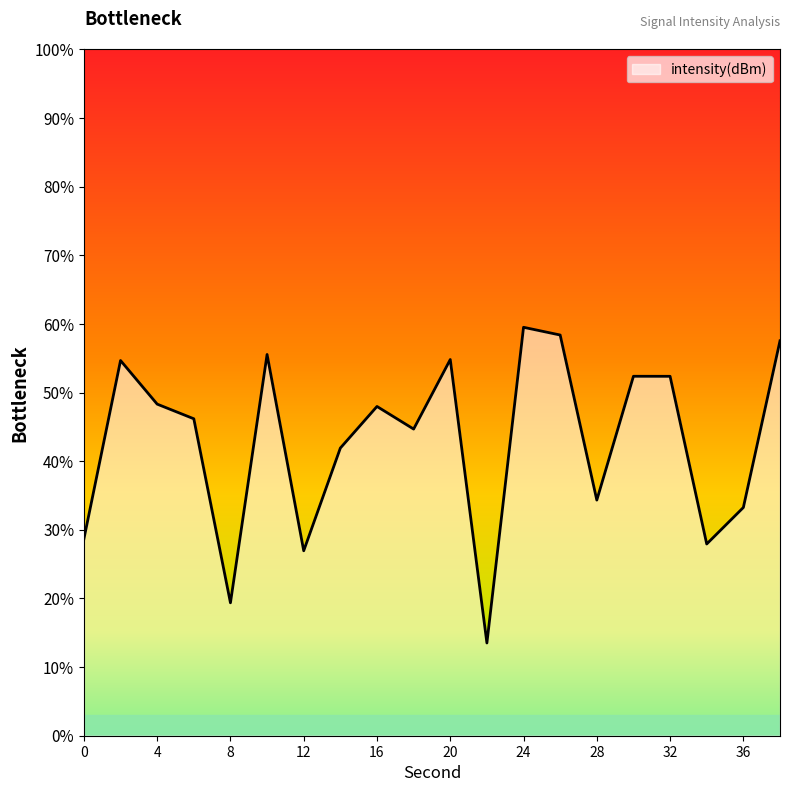

What is the difference between the maximum and minimum values?

46.0